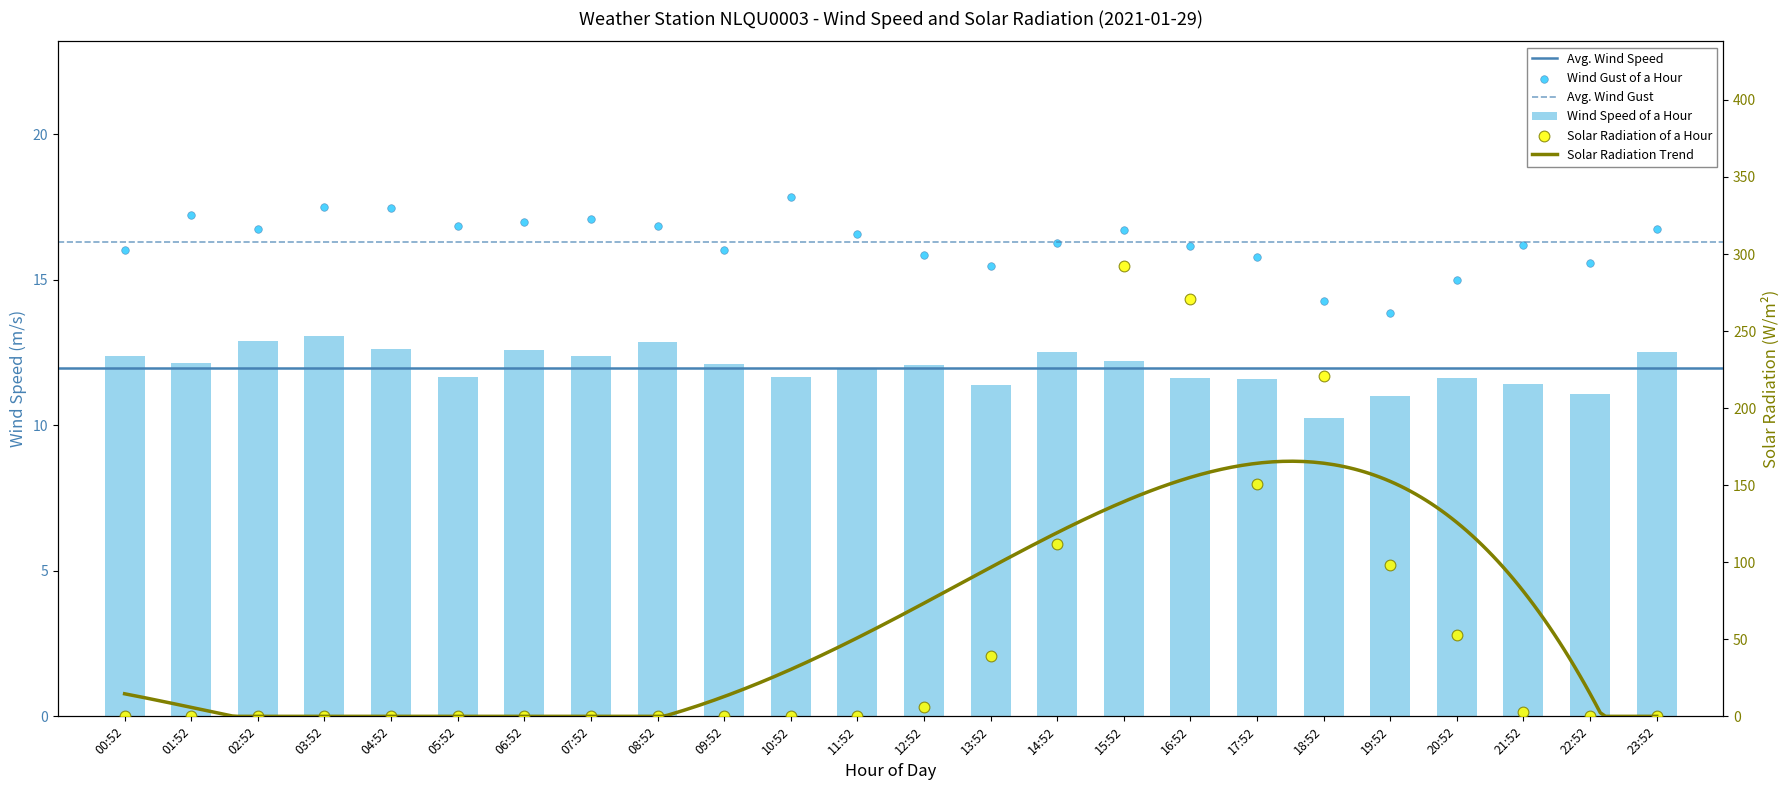

Which series has the largest total across all categories?

PYR_SOLAR